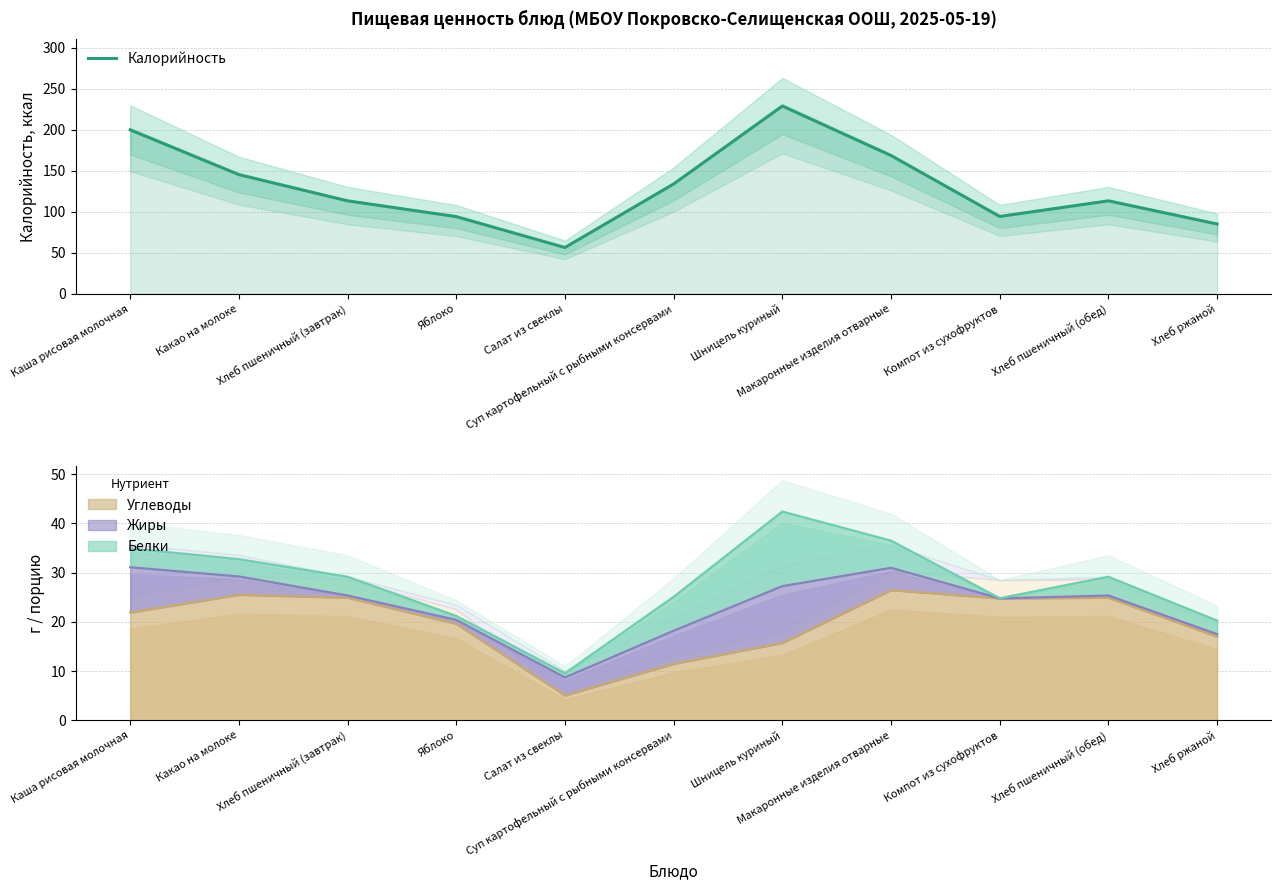

How many data points are above 113?

7